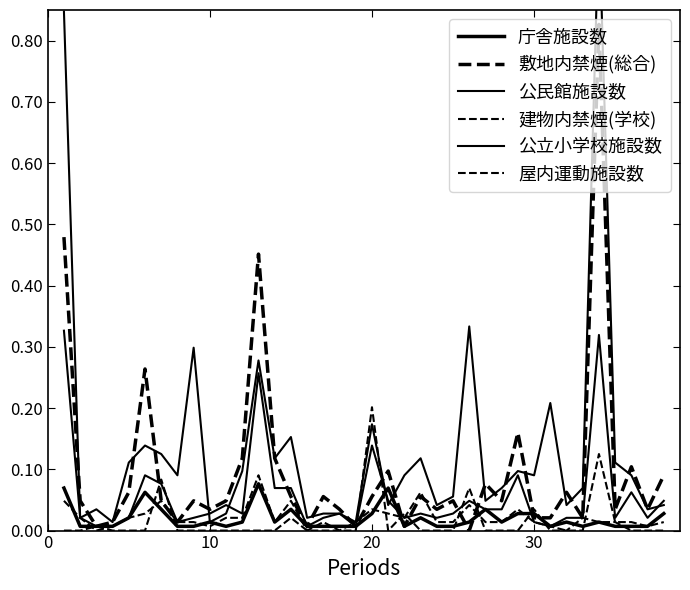

The 公民館施設数 series shows 0.1 at 7. True or false?

False